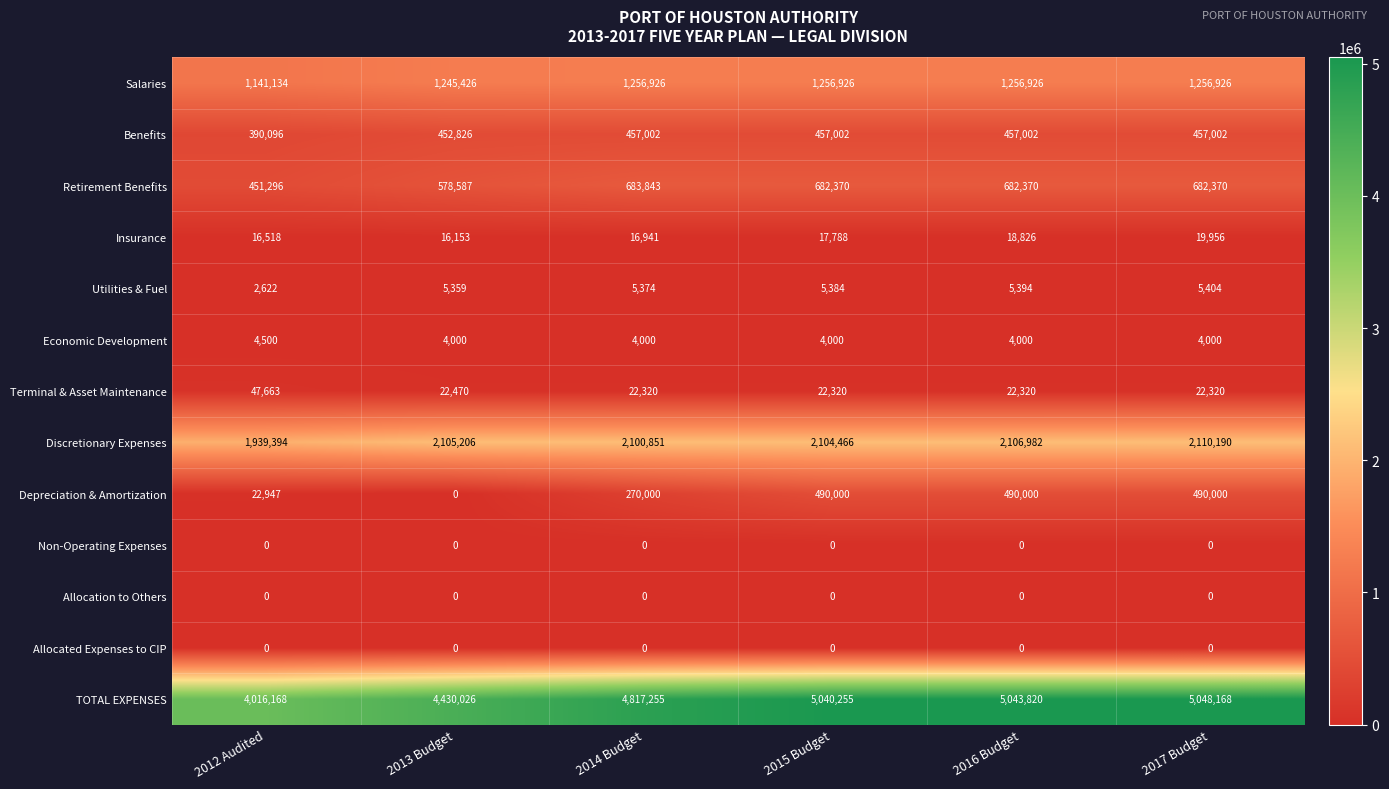

What is the total value across all series at 2016 Budget?

10087640